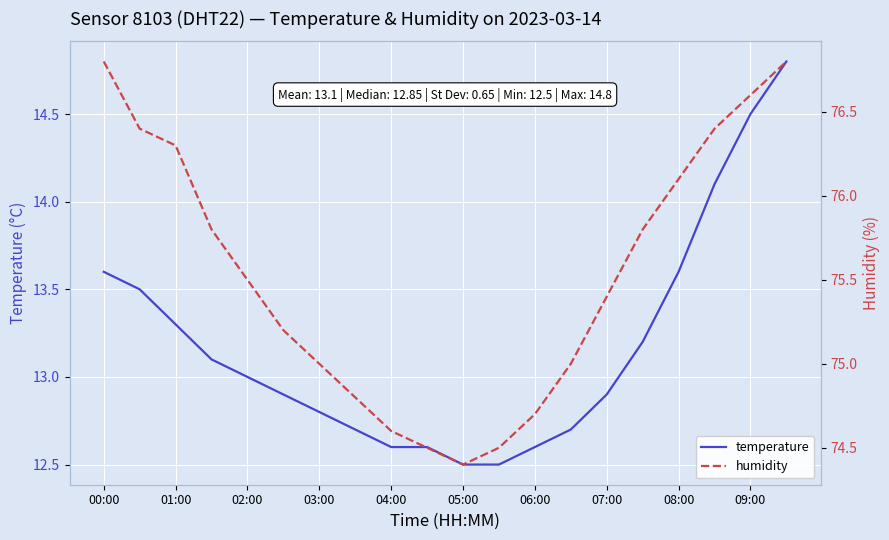

True or false: temperature and humidity cross at least once.

False